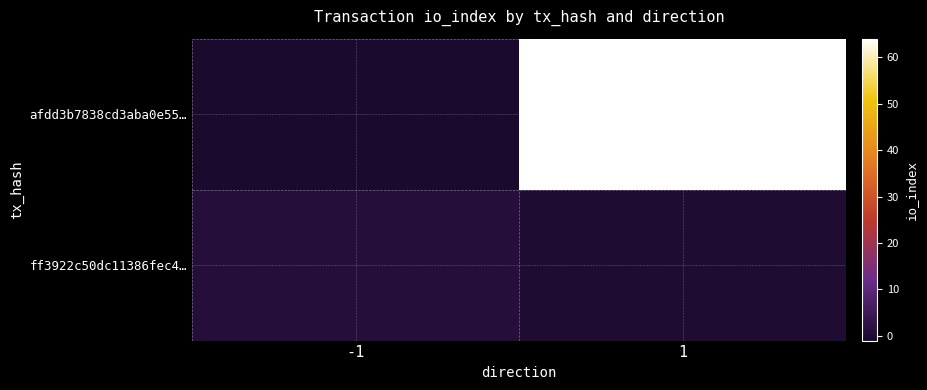

What is the greatest value displayed?

64